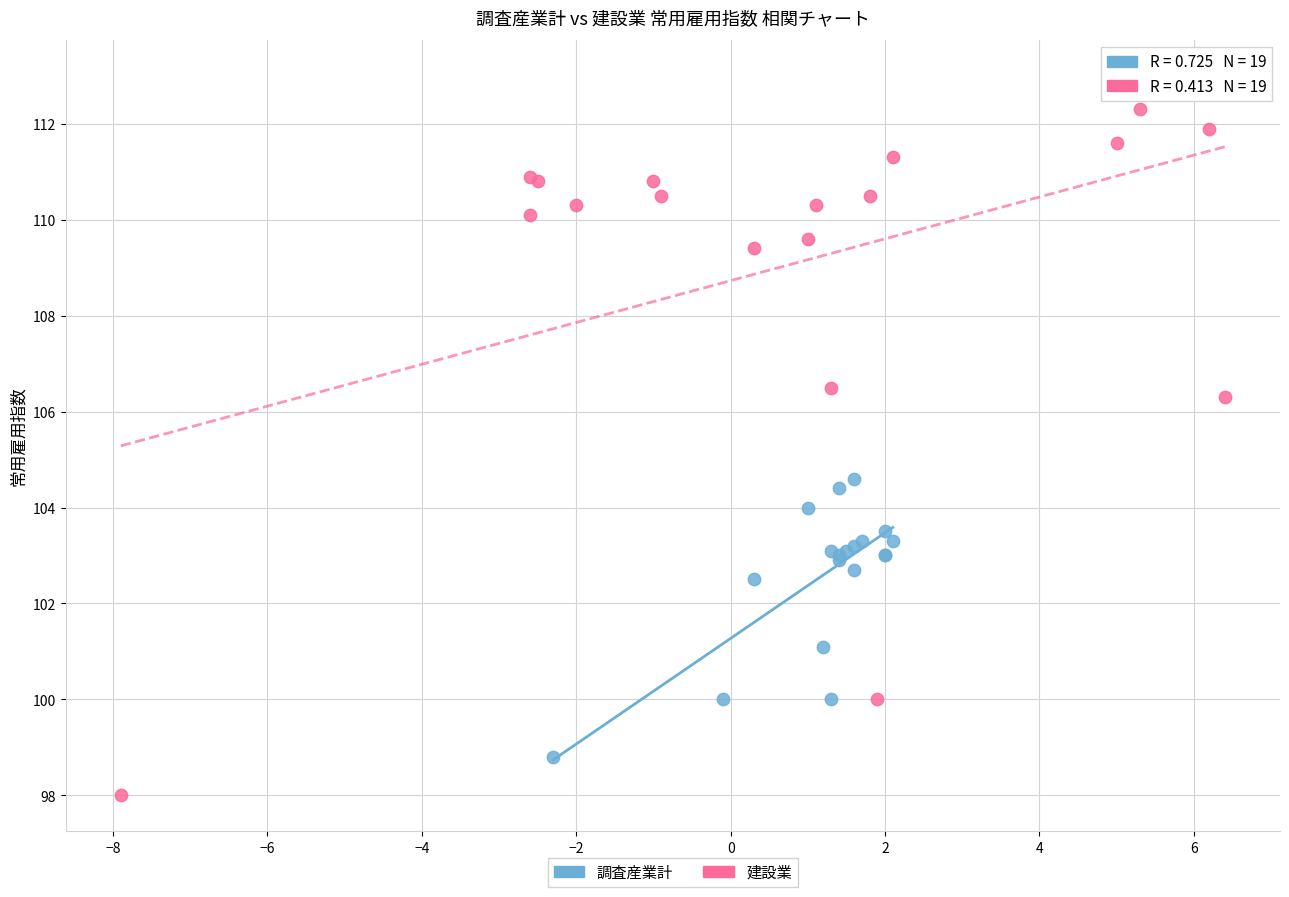

Which series reaches the maximum Y coordinate?

建設業